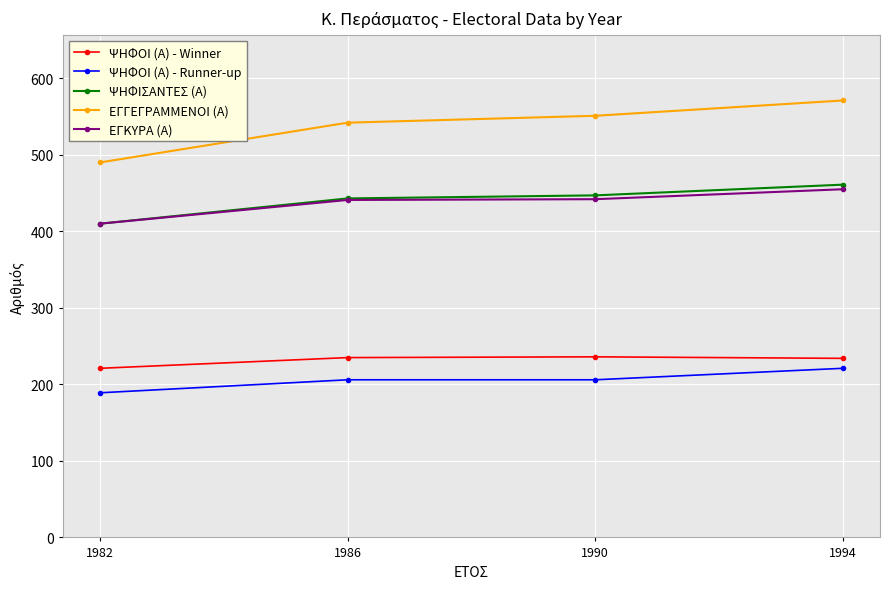

How many lines are shown in the chart?

5